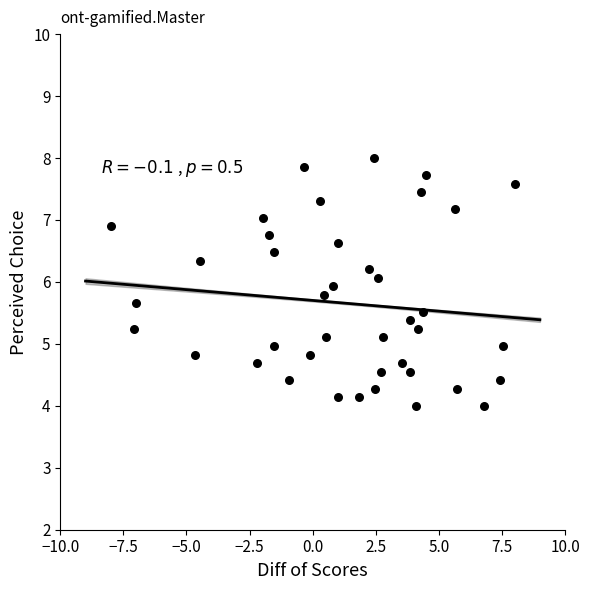

What is the range of Y values (max minus min)?

4.0